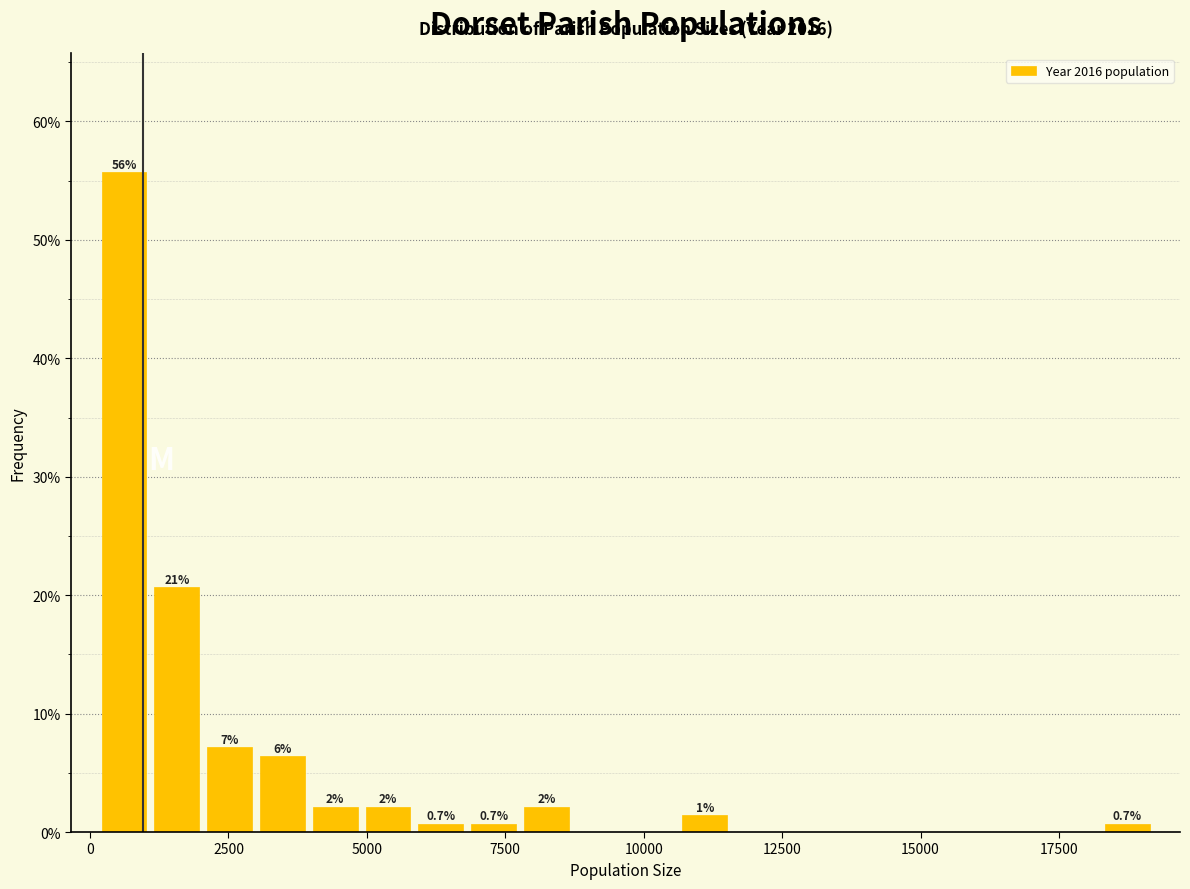

Around what value on the x-axis is the tallest bar? Give the approximate position of its centre, as read against the axis.

500